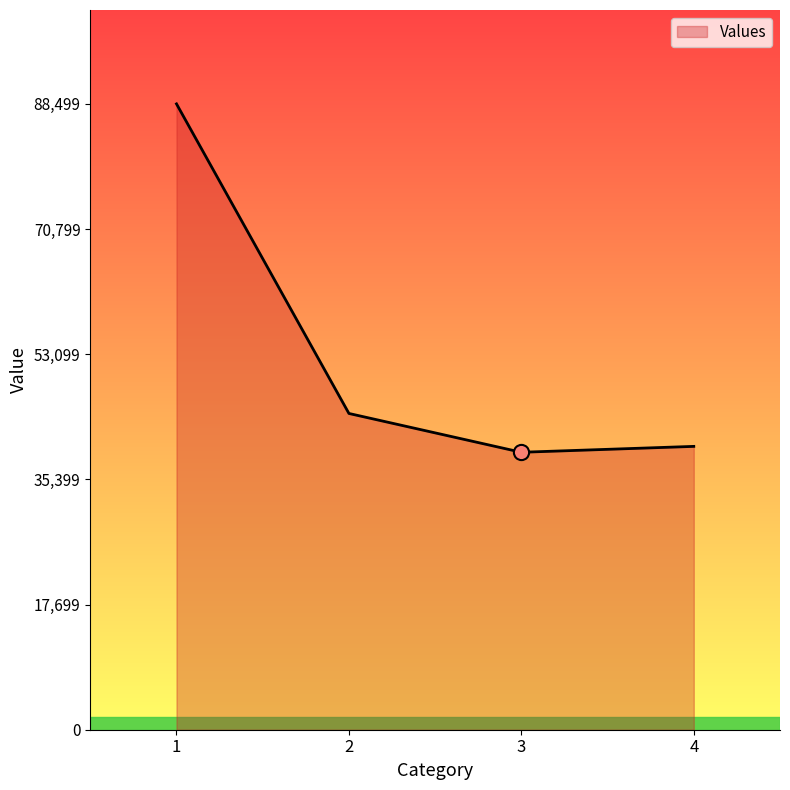

What is the change in value from 3 to 4?

+834